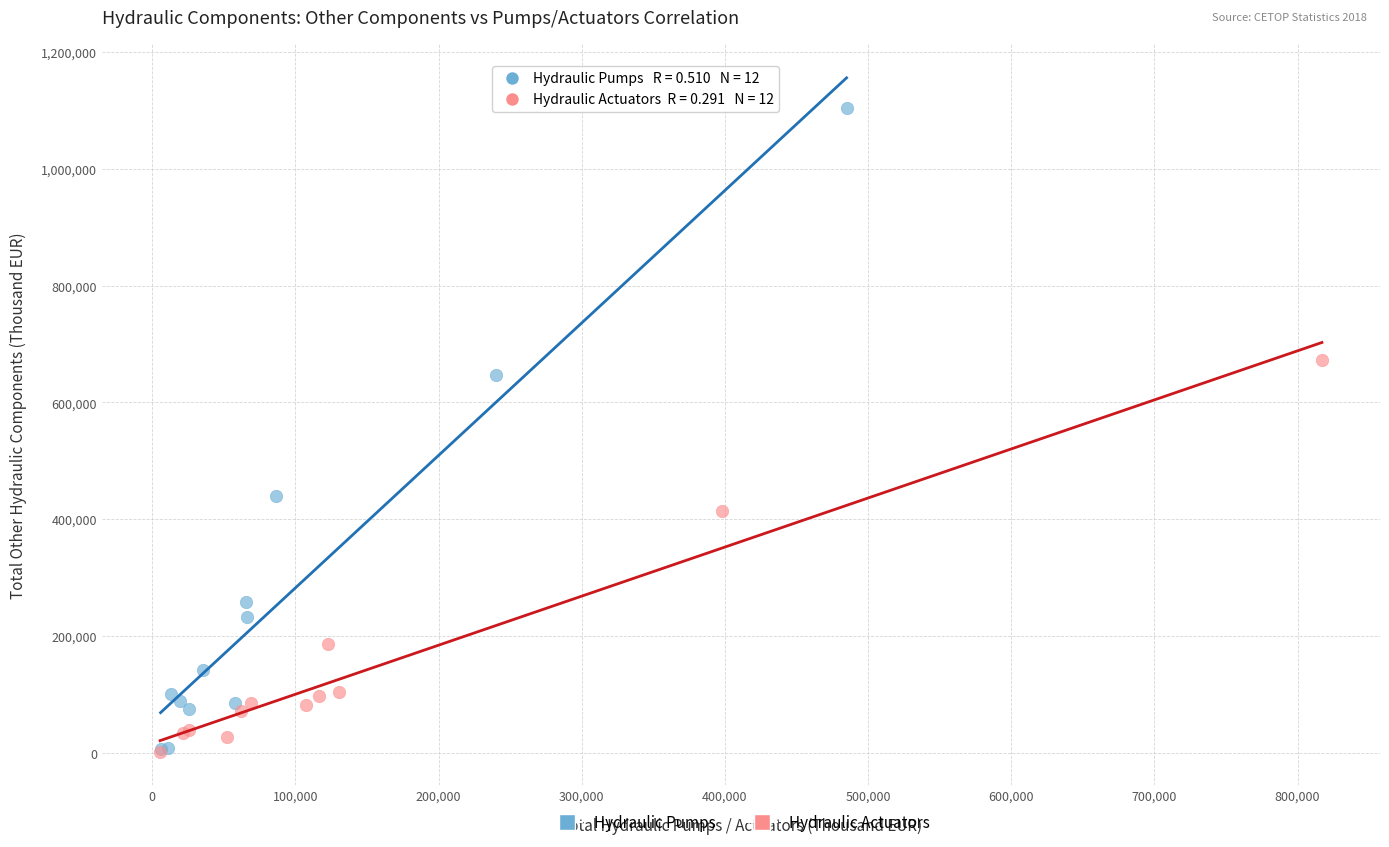

Which series has the widest spread of Y values?

Hydraulic Pumps